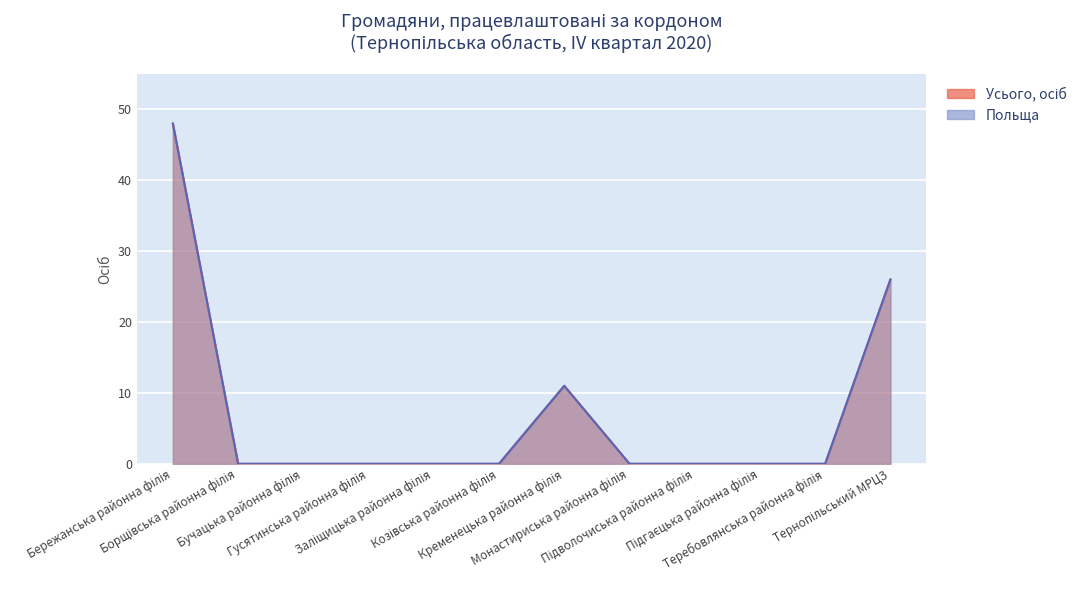

Between Гусятинська районна філія and Монастириська районна філія, which series saw the biggest shift?

Усього, осіб